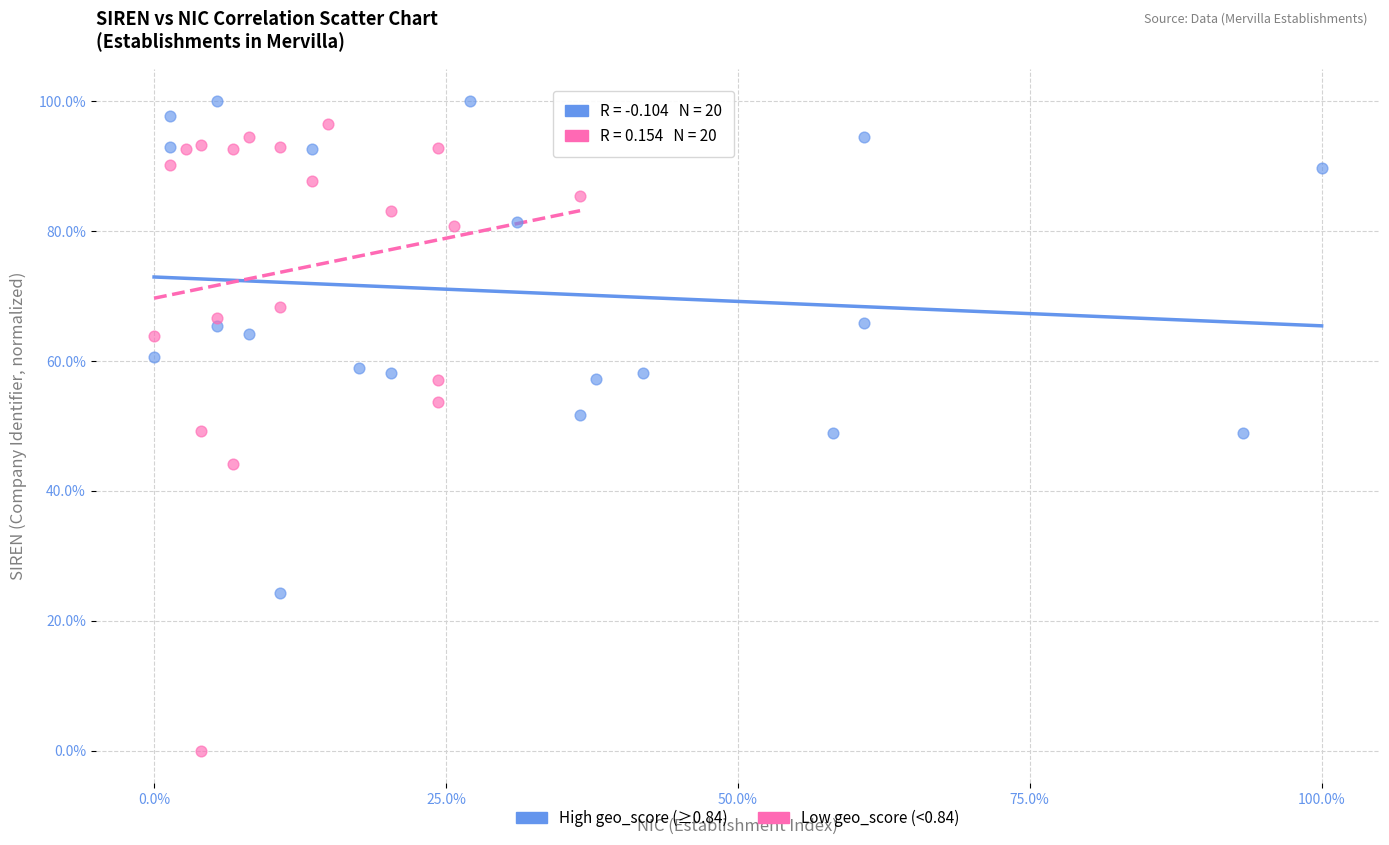

Which series reaches the maximum Y coordinate?

High geo_score (≥0.84)